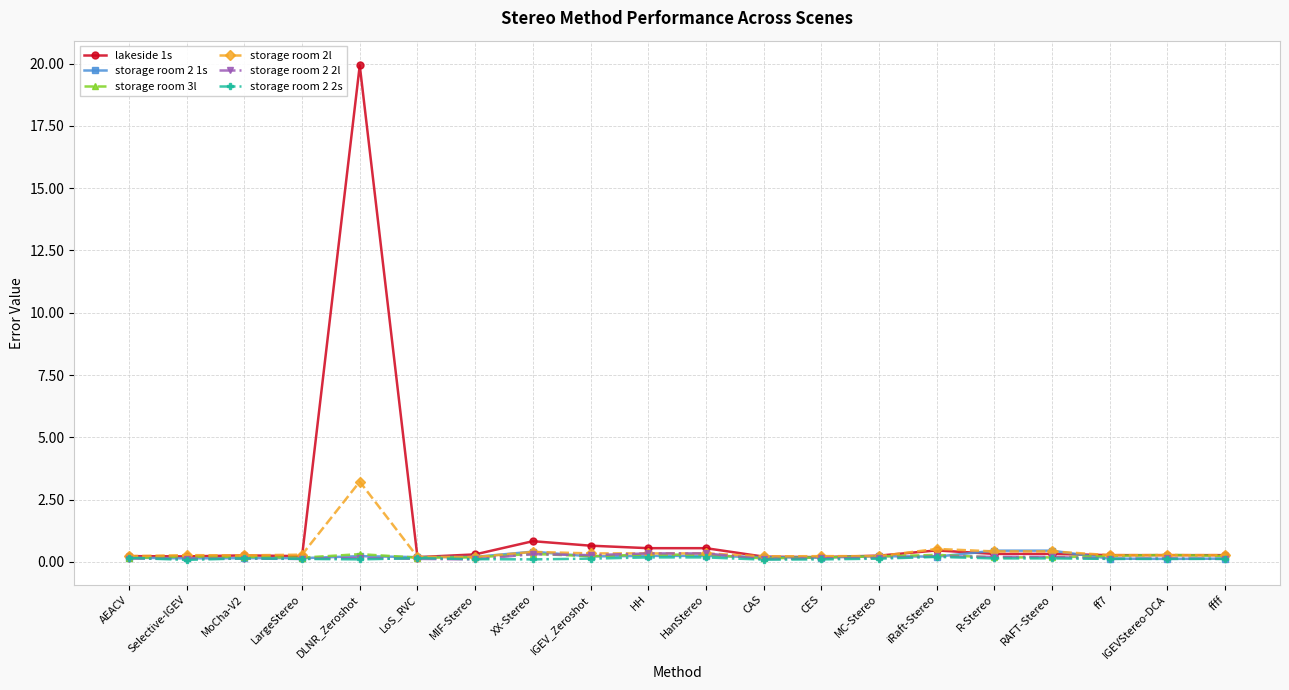

Which series has the largest total across all categories?

lakeside 1s